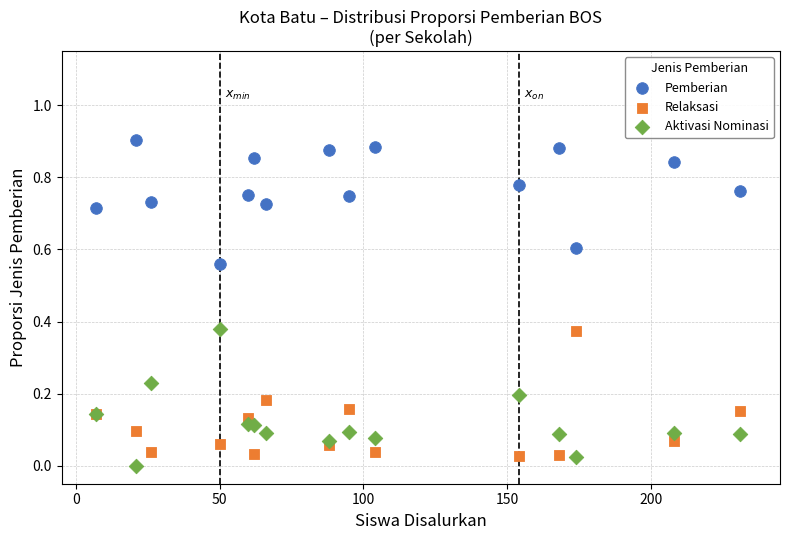

Which series reaches the maximum Y coordinate?

Pemberian